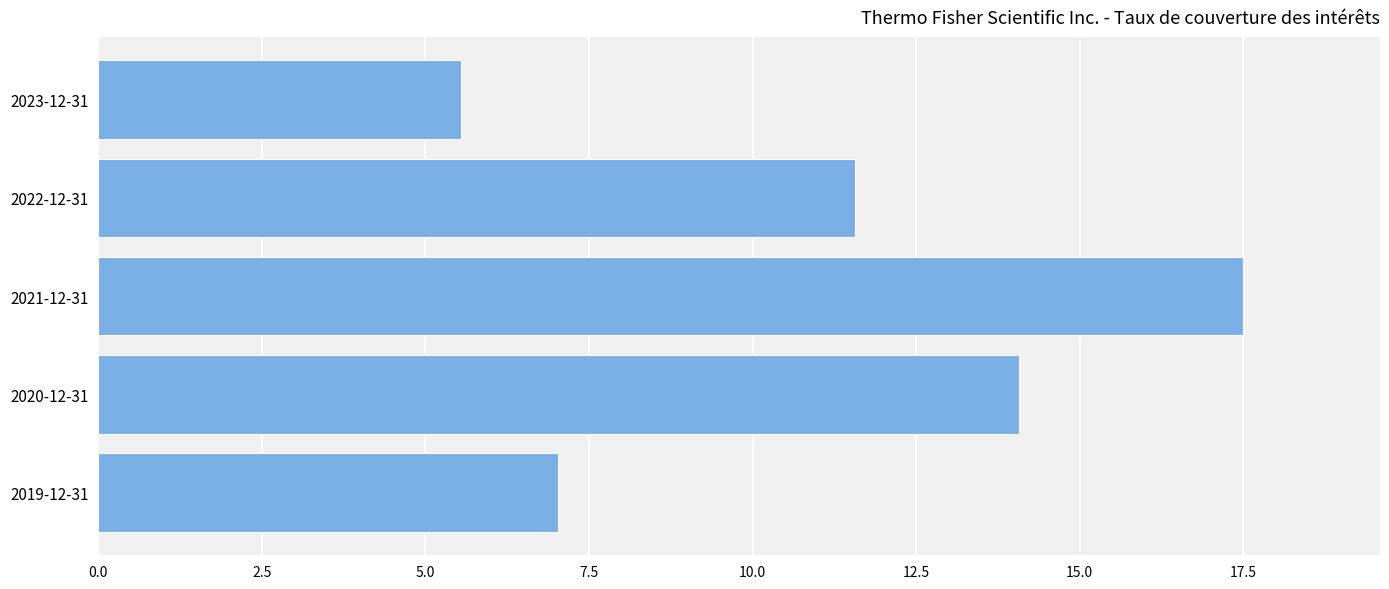

At which label is the value closest to 11?

2022-12-31